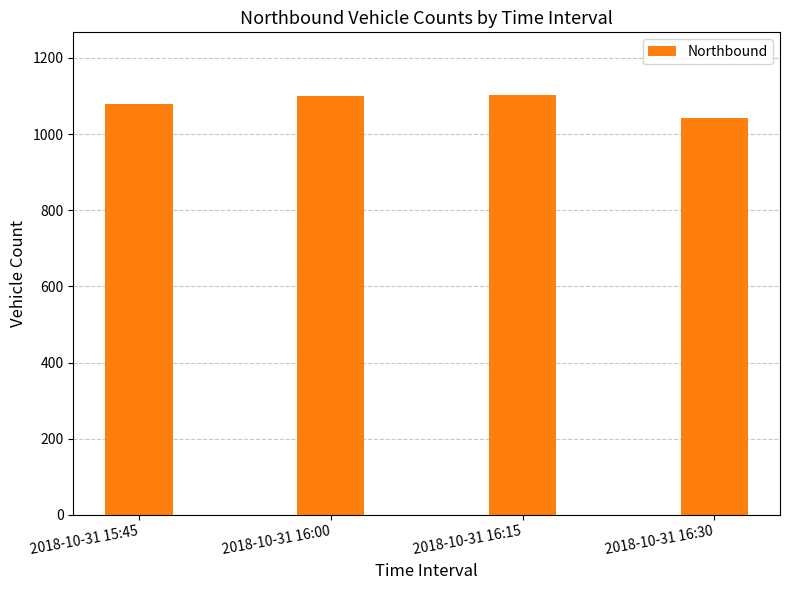

Which category has the lowest value across all series?

2018-10-31 16:30